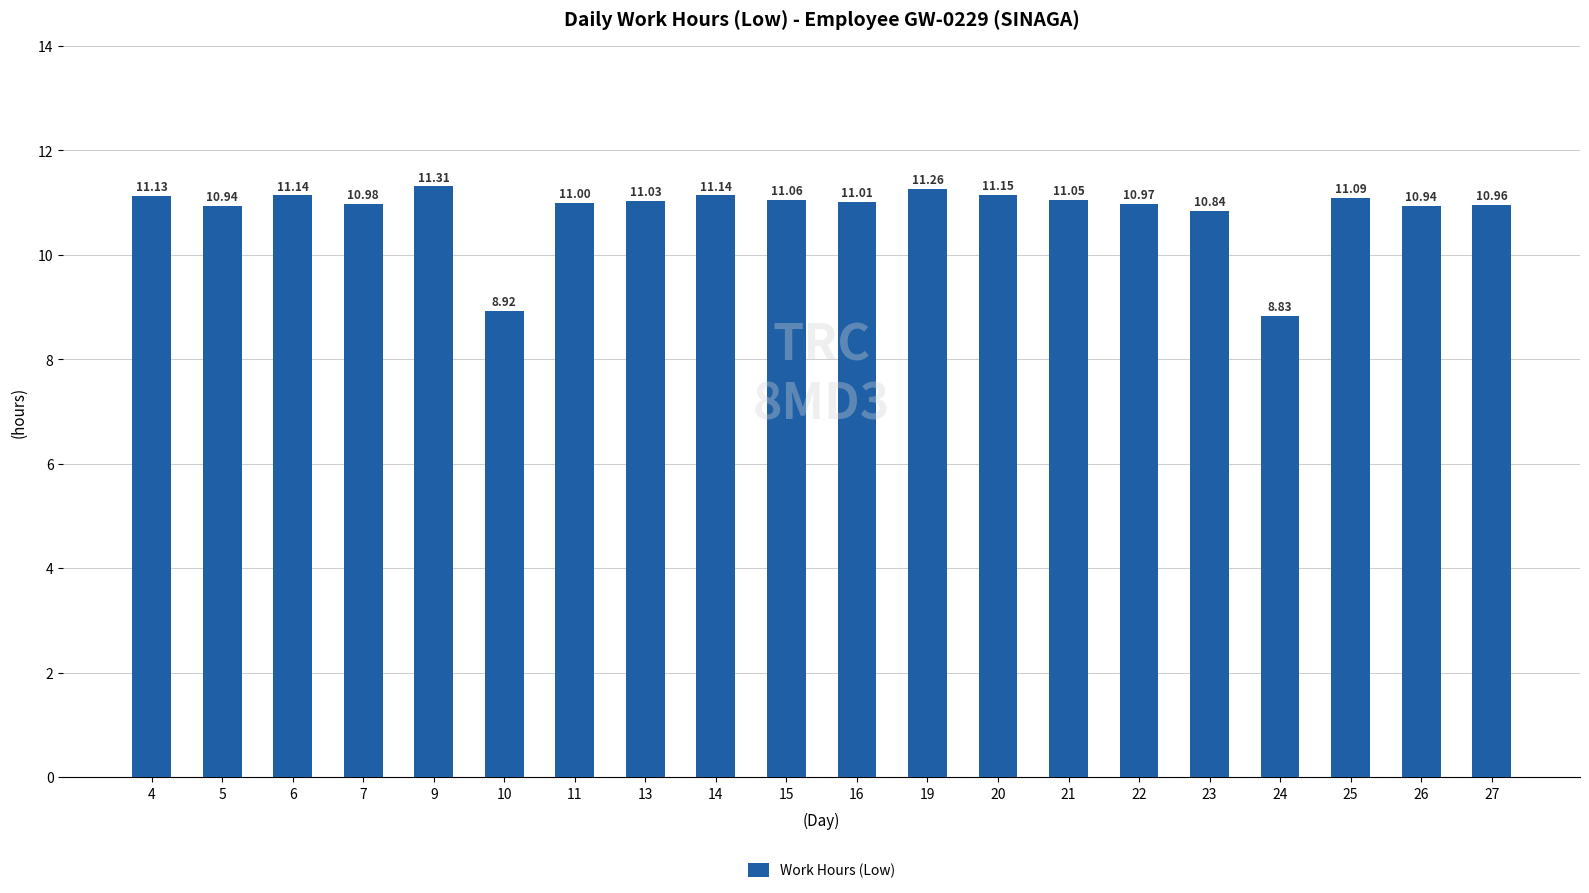

What is the ratio of the value at 4 to the value at 25?

1.0